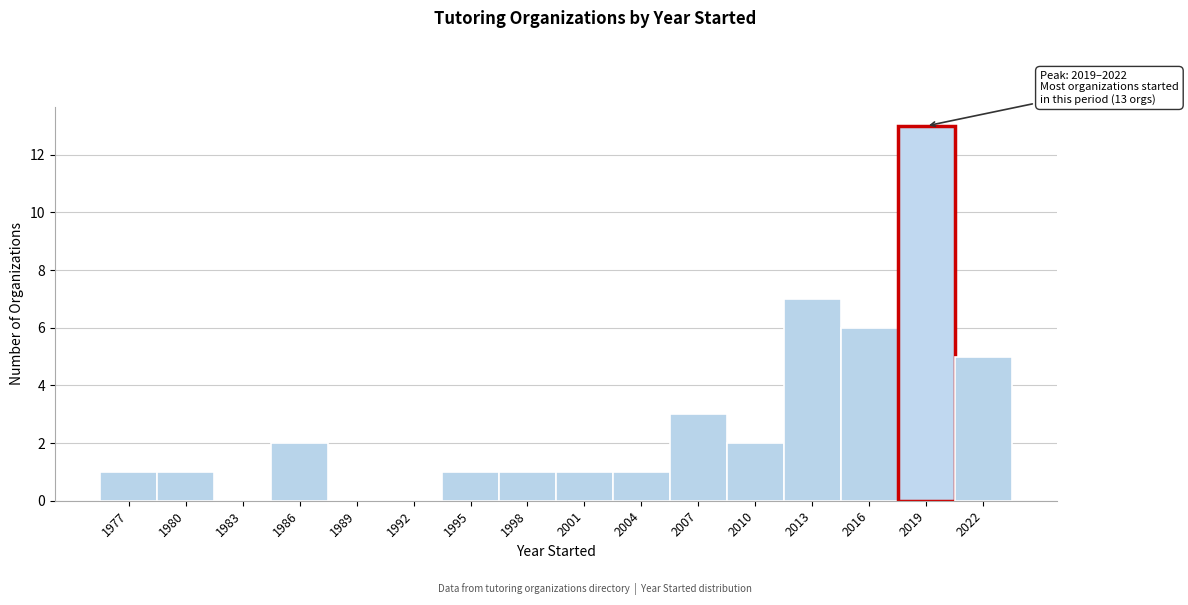

Reading left to right, list all the values displayed in this chart.

1977=1	1980=1	1983=0	1986=2	1989=0	1992=0	1995=1	1998=1	2001=1	2004=1	2007=3	2010=2	2013=7	2016=6	2019=13	2022=5